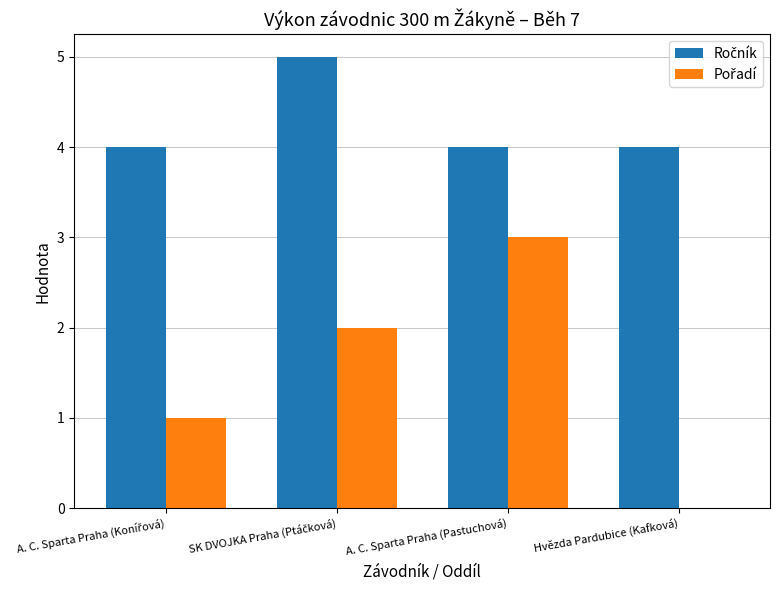

What is the total value across all series at Hvězda Pardubice (Kafková)?

4